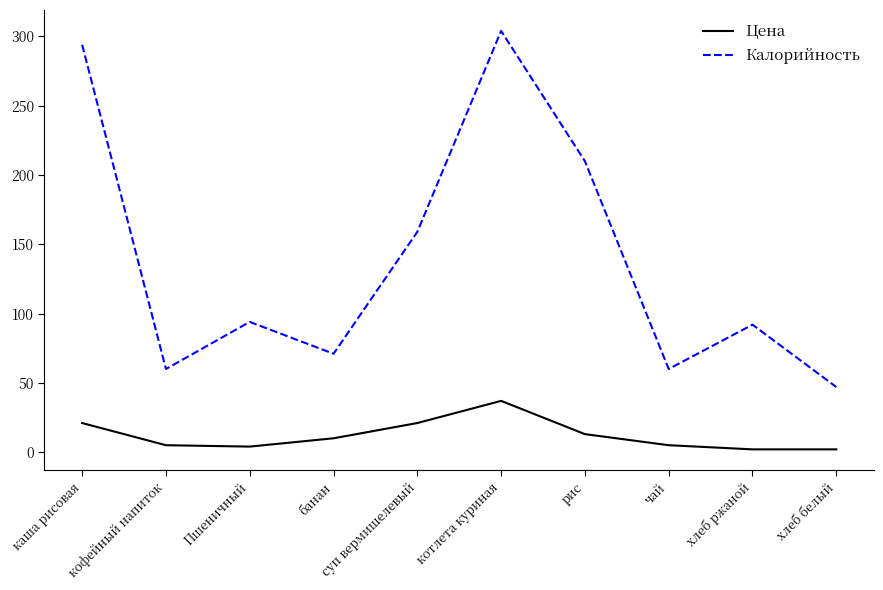

True or false: Калорийность has a value of 444 at каша рисовая.

False